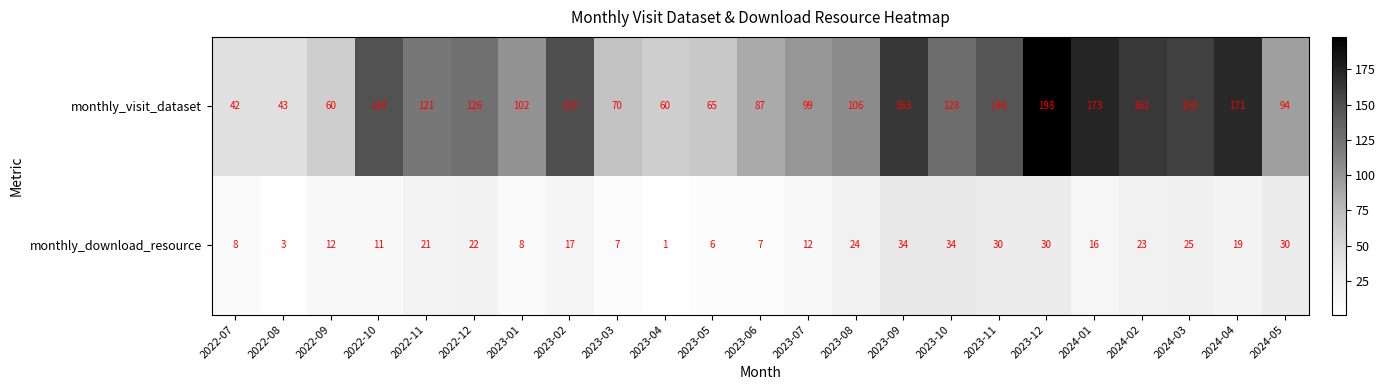

What is the sum of all monthly_download_resource values?

400